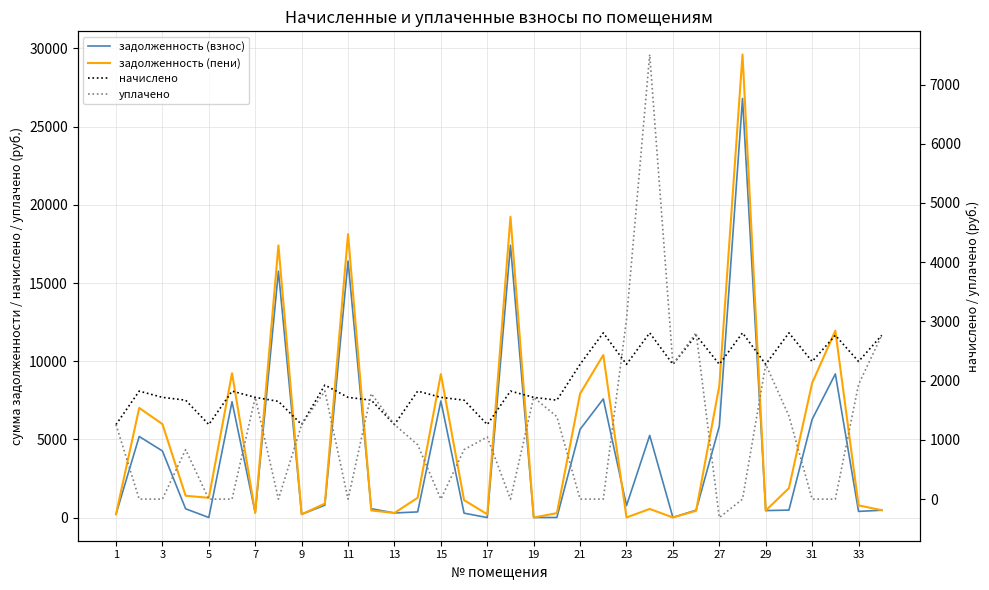

At how many categories does at least one series exceed 4186?

14